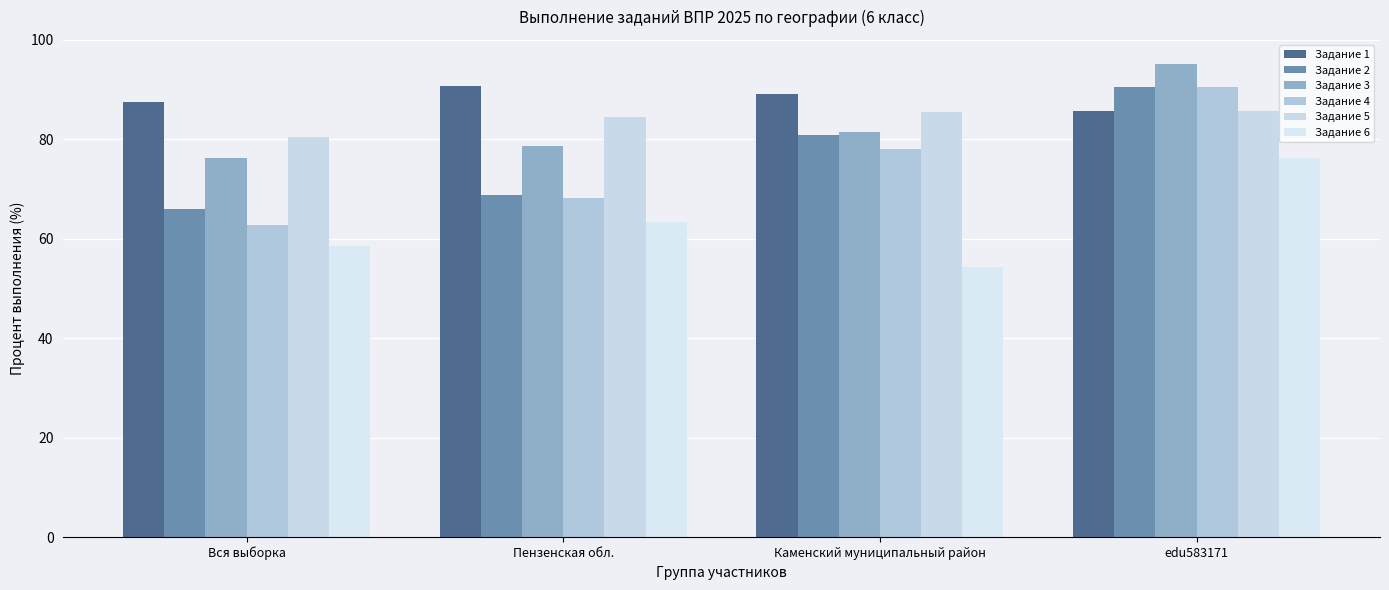

Where is Задание 4 nearest to the value 76?

Каменский муниципальный район